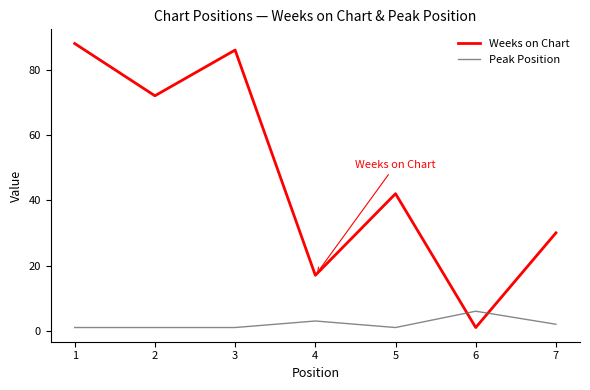

Reading left to right, transcribe all the data shown in this chart.

Weeks on Chart: 88	72	86	17	42	1	30
Peak Position: 1	1	1	3	1	6	2